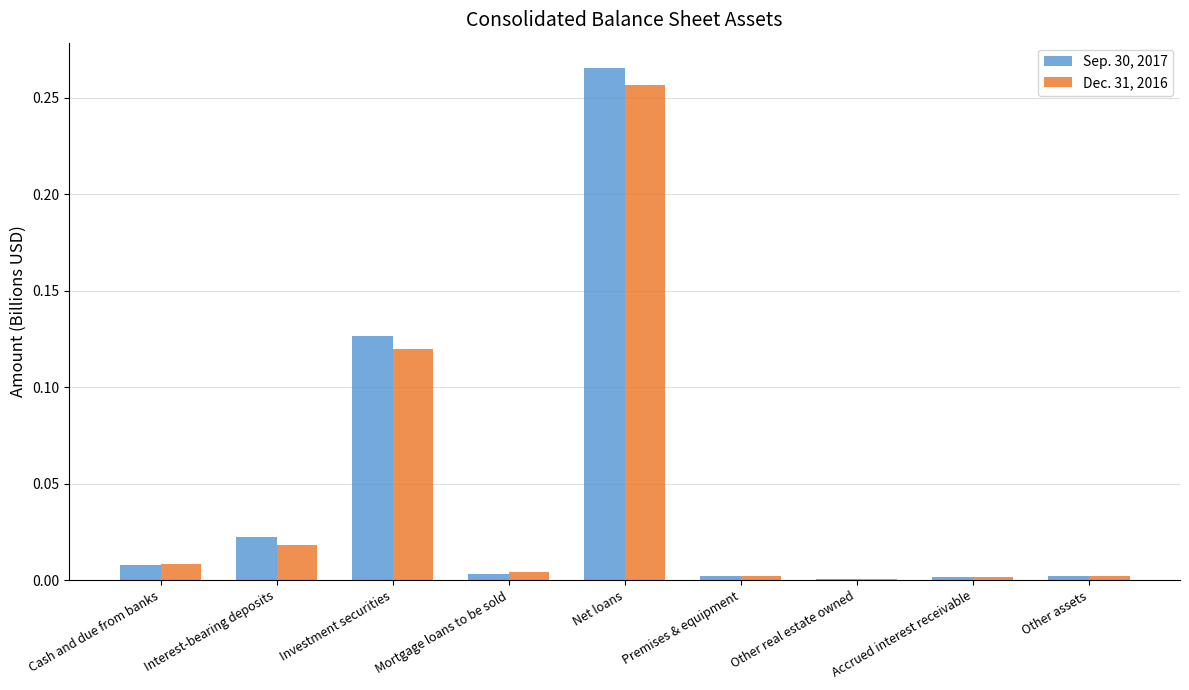

The value of Dec. 31, 2016 at Net loans is 0.4. True or false?

False